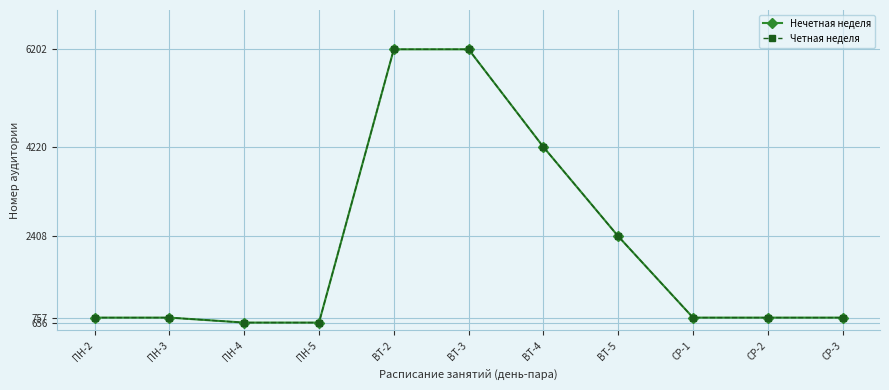

What is the minimum value for Нечетная неделя?

656